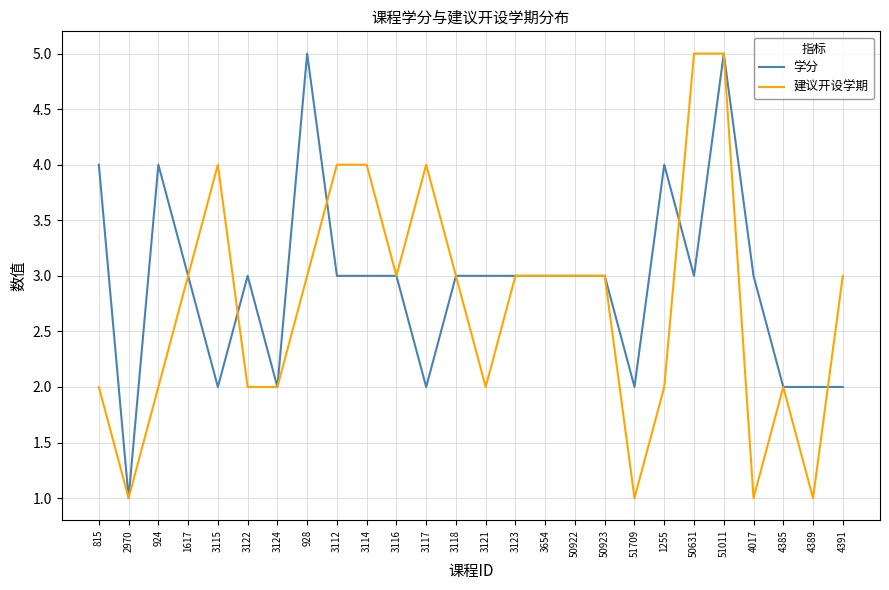

Rank the series at 3115 from highest to lowest value.

建议开设学期, 学分